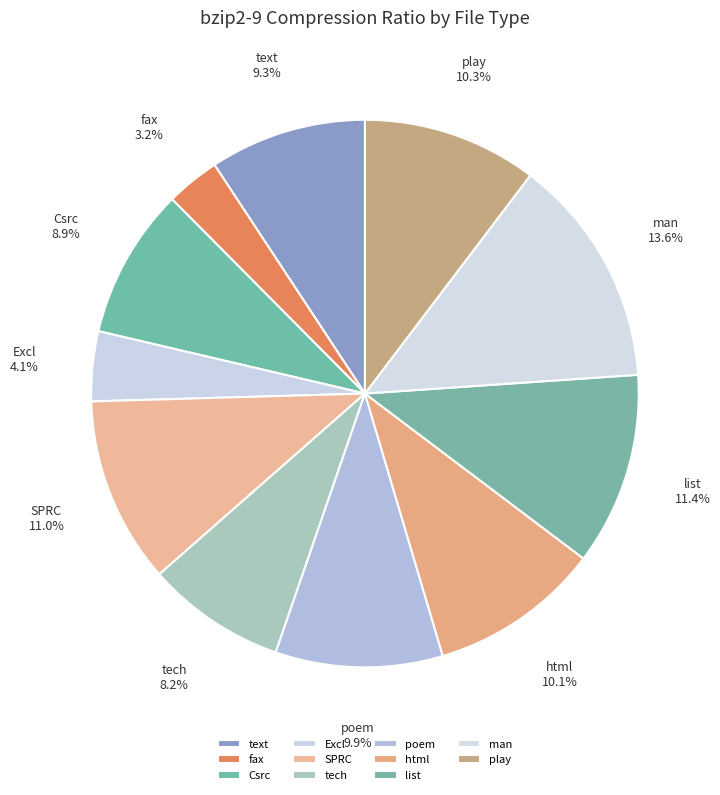

To the nearest percent, what is the difference between the fax and SPRC slice percentages?

8%